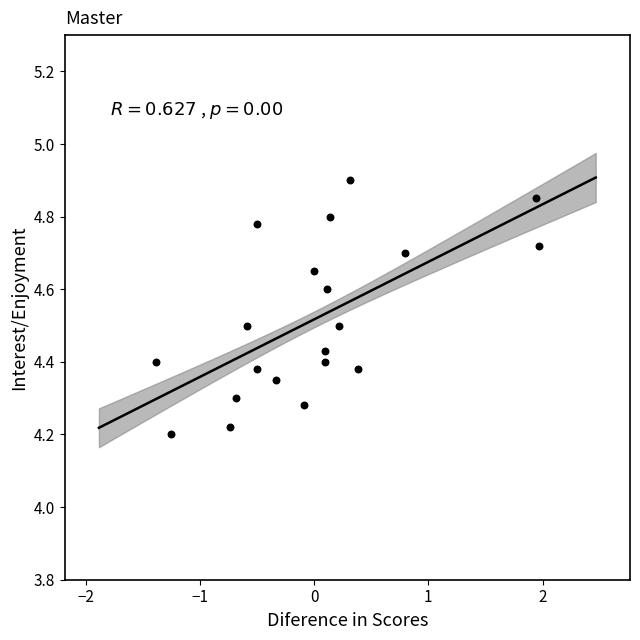

What is the range of X values (max minus min)?

3.4